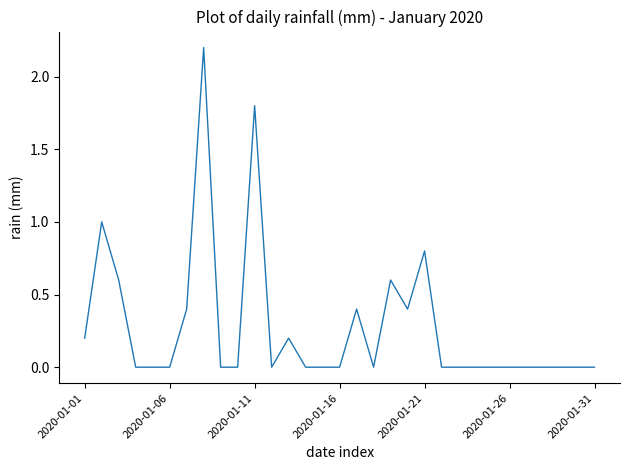

Does the chart have visible grid lines?

No